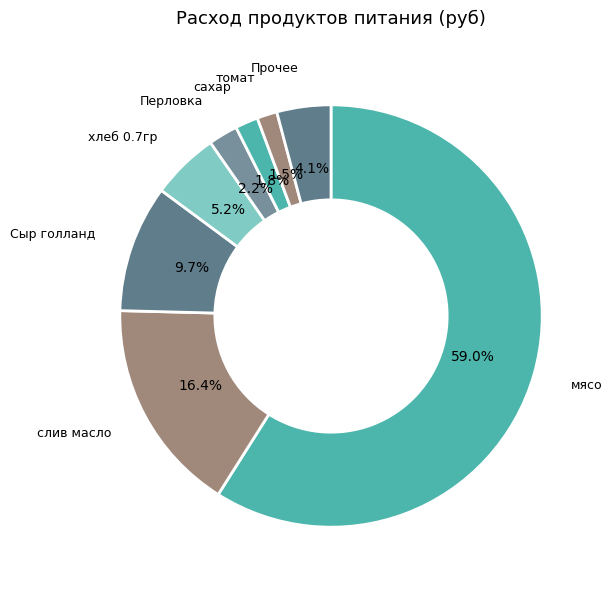

Count the number of slices in the pie.

8